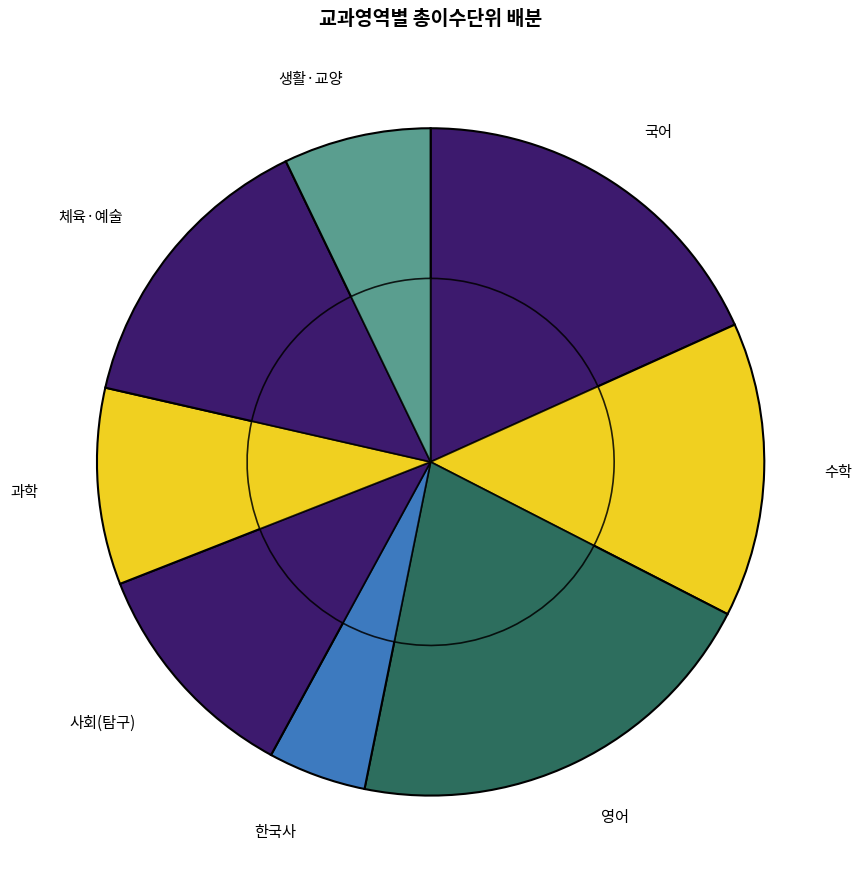

Which slice is the smallest?

한국사